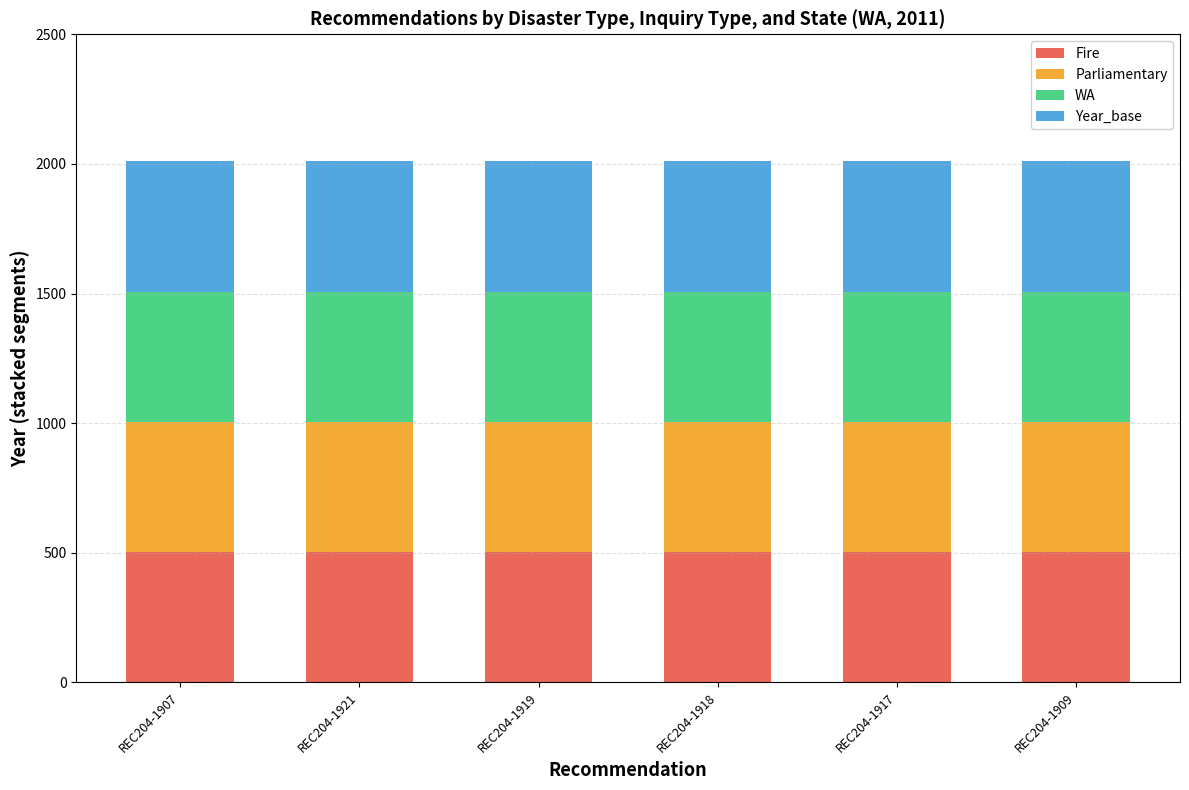

True or false: Fire has a value of 502 at REC204-1921.

True